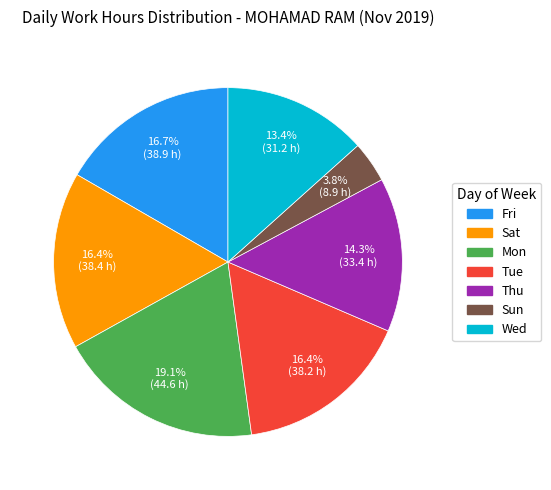

Which slice is the smallest?

Sun